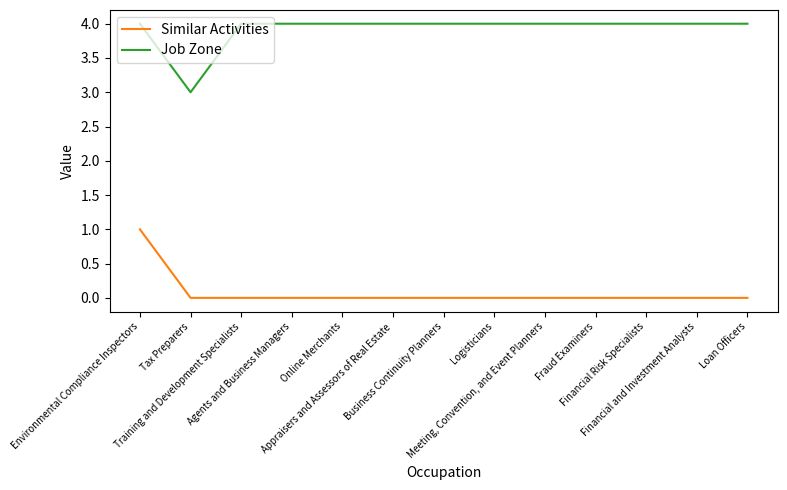

True or false: Similar Activities has a value of 1 at Meeting, Convention, and Event Planners.

False